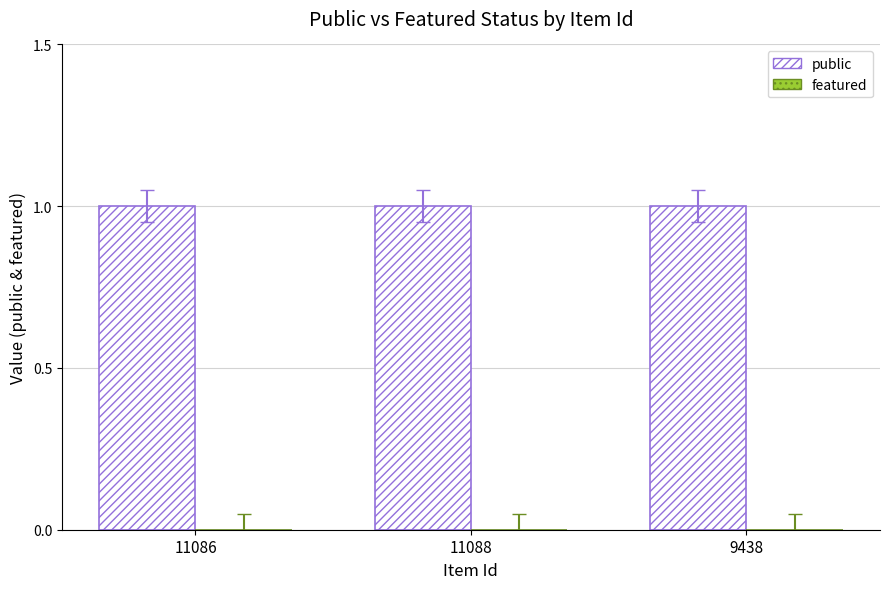

At 9438, list the series in order from smallest to largest.

featured, public